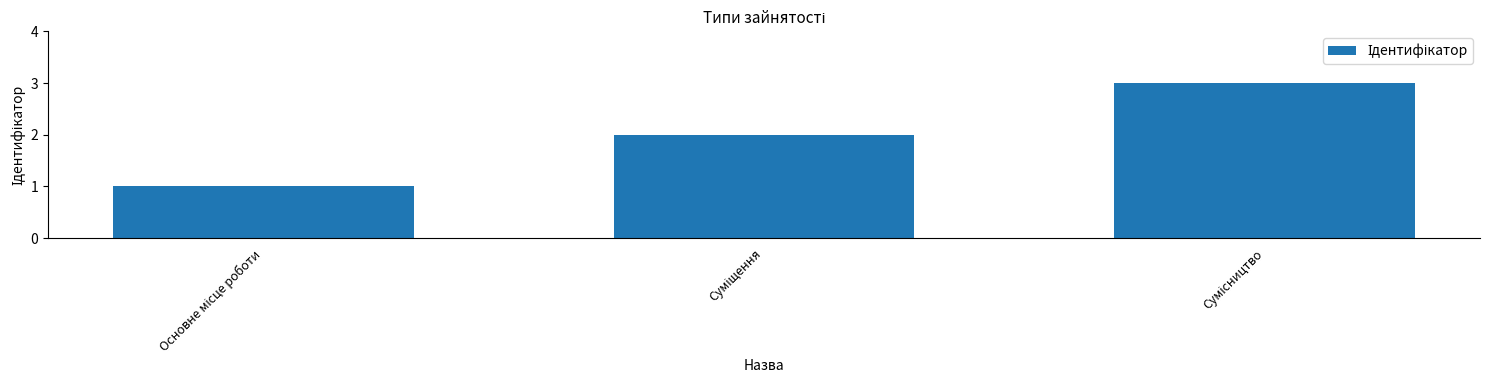

Count the values in the range 1 to 3.

3